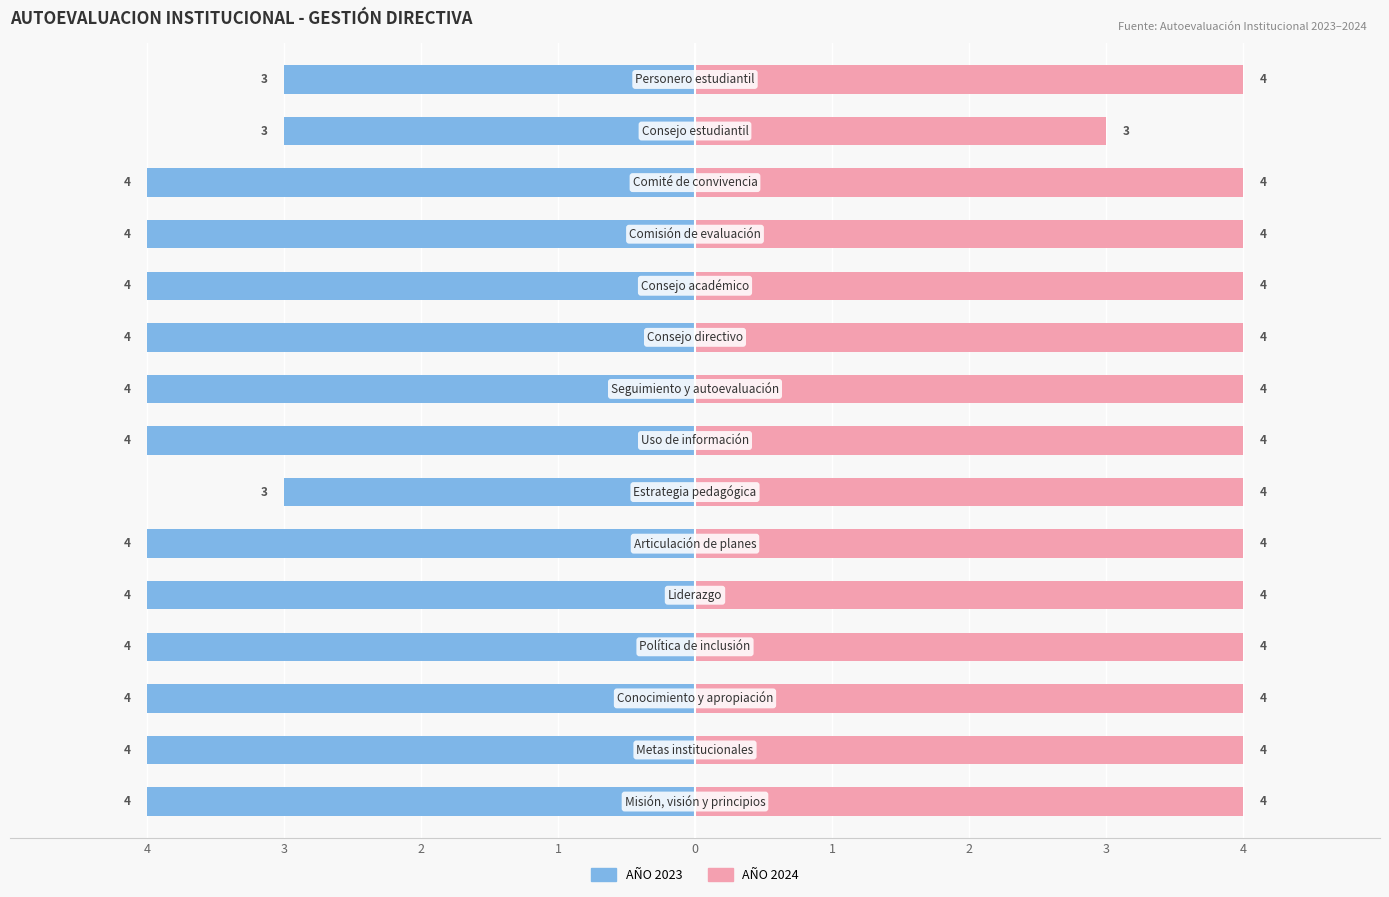

What is the difference between the second highest and minimum values in the AÑO 2024 series?

1